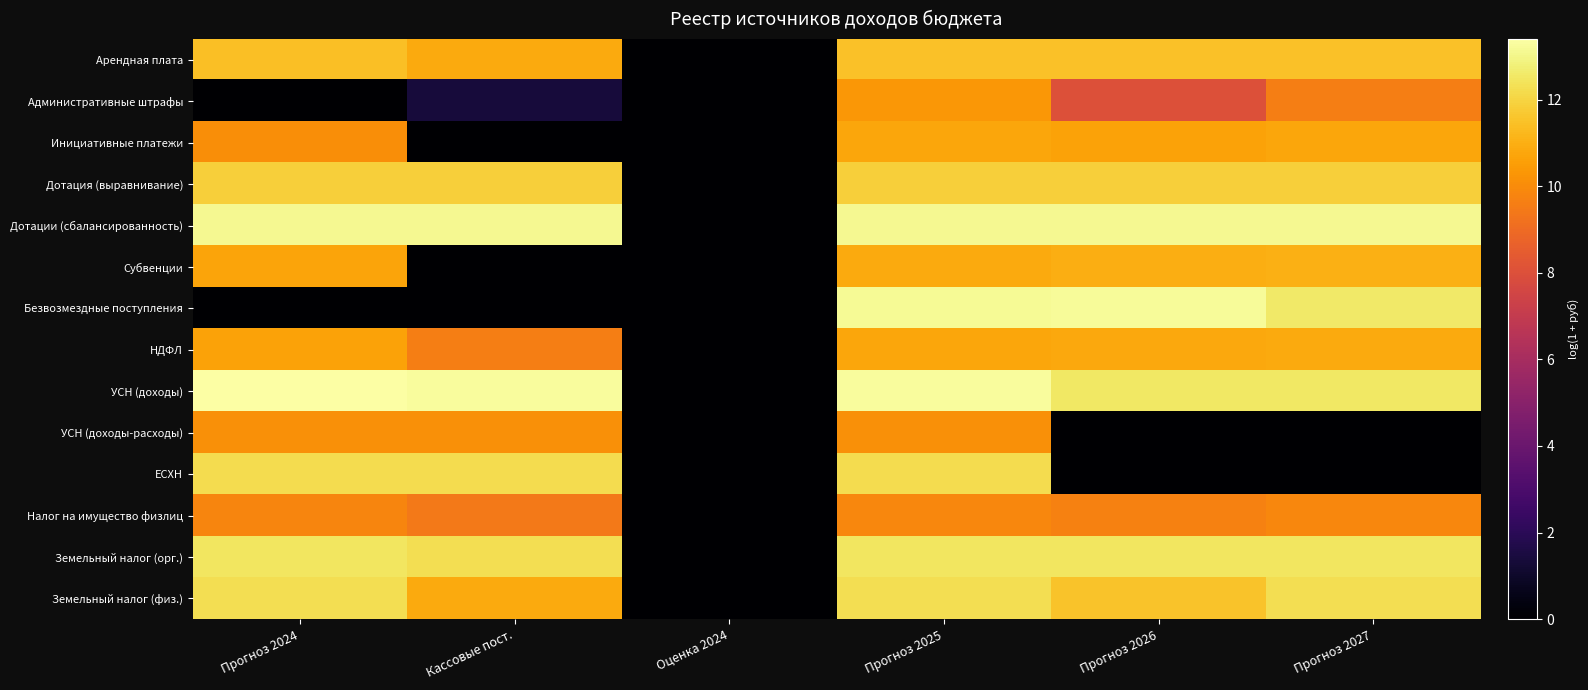

Reading left to right, list all the values displayed in this chart.

Арендная плата: Прогноз 2024=11.4	Кассовые пост.=10.8	Оценка 2024=0.0	Прогноз 2025=11.5	Прогноз 2026=11.5	Прогноз 2027=11.5
Административные штрафы: Прогноз 2024=0.0	Кассовые пост.=1.4	Оценка 2024=0.0	Прогноз 2025=10.3	Прогноз 2026=8.0	Прогноз 2027=9.6
Инициативные платежи: Прогноз 2024=10.1	Кассовые пост.=0.0	Оценка 2024=0.0	Прогноз 2025=10.7	Прогноз 2026=10.6	Прогноз 2027=10.7
Дотация (выравнивание): Прогноз 2024=11.9	Кассовые пост.=11.9	Оценка 2024=0.0	Прогноз 2025=11.9	Прогноз 2026=11.9	Прогноз 2027=11.9
Дотации (сбалансированность): Прогноз 2024=13.1	Кассовые пост.=13.1	Оценка 2024=0.0	Прогноз 2025=13.1	Прогноз 2026=13.1	Прогноз 2027=13.1
Субвенции: Прогноз 2024=10.7	Кассовые пост.=0.0	Оценка 2024=0.0	Прогноз 2025=10.9	Прогноз 2026=11.0	Прогноз 2027=11.0
Безвозмездные поступления: Прогноз 2024=0.0	Кассовые пост.=0.0	Оценка 2024=0.0	Прогноз 2025=13.2	Прогноз 2026=13.2	Прогноз 2027=12.6
НДФЛ: Прогноз 2024=10.6	Кассовые пост.=9.6	Оценка 2024=0.0	Прогноз 2025=10.7	Прогноз 2026=10.8	Прогноз 2027=10.9
УСН (доходы): Прогноз 2024=13.4	Кассовые пост.=13.3	Оценка 2024=0.0	Прогноз 2025=13.2	Прогноз 2026=12.5	Прогноз 2027=12.5
УСН (доходы-расходы): Прогноз 2024=10.1	Кассовые пост.=10.1	Оценка 2024=0.0	Прогноз 2025=10.1	Прогноз 2026=0.0	Прогноз 2027=0.0
ЕСХН: Прогноз 2024=12.2	Кассовые пост.=12.2	Оценка 2024=0.0	Прогноз 2025=12.2	Прогноз 2026=0.0	Прогноз 2027=0.0
Налог на имущество физлиц: Прогноз 2024=9.8	Кассовые пост.=9.4	Оценка 2024=0.0	Прогноз 2025=9.9	Прогноз 2026=9.7	Прогноз 2027=9.9
Земельный налог (орг.): Прогноз 2024=12.5	Кассовые пост.=12.3	Оценка 2024=0.0	Прогноз 2025=12.5	Прогноз 2026=12.5	Прогноз 2027=12.5
Земельный налог (физ.): Прогноз 2024=12.3	Кассовые пост.=10.9	Оценка 2024=0.0	Прогноз 2025=12.3	Прогноз 2026=11.5	Прогноз 2027=12.3